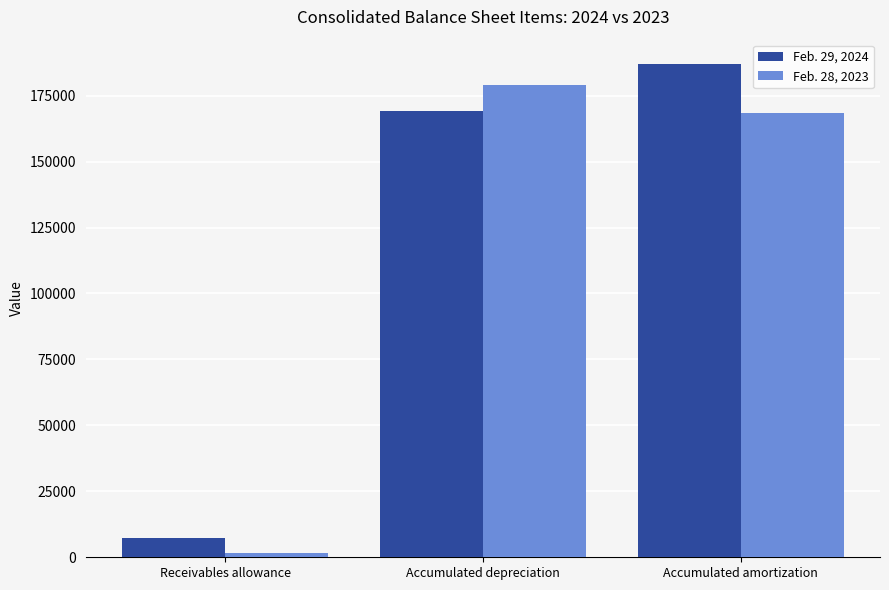

Is it true that Feb. 29, 2024 equals 169021 at Accumulated depreciation?

True